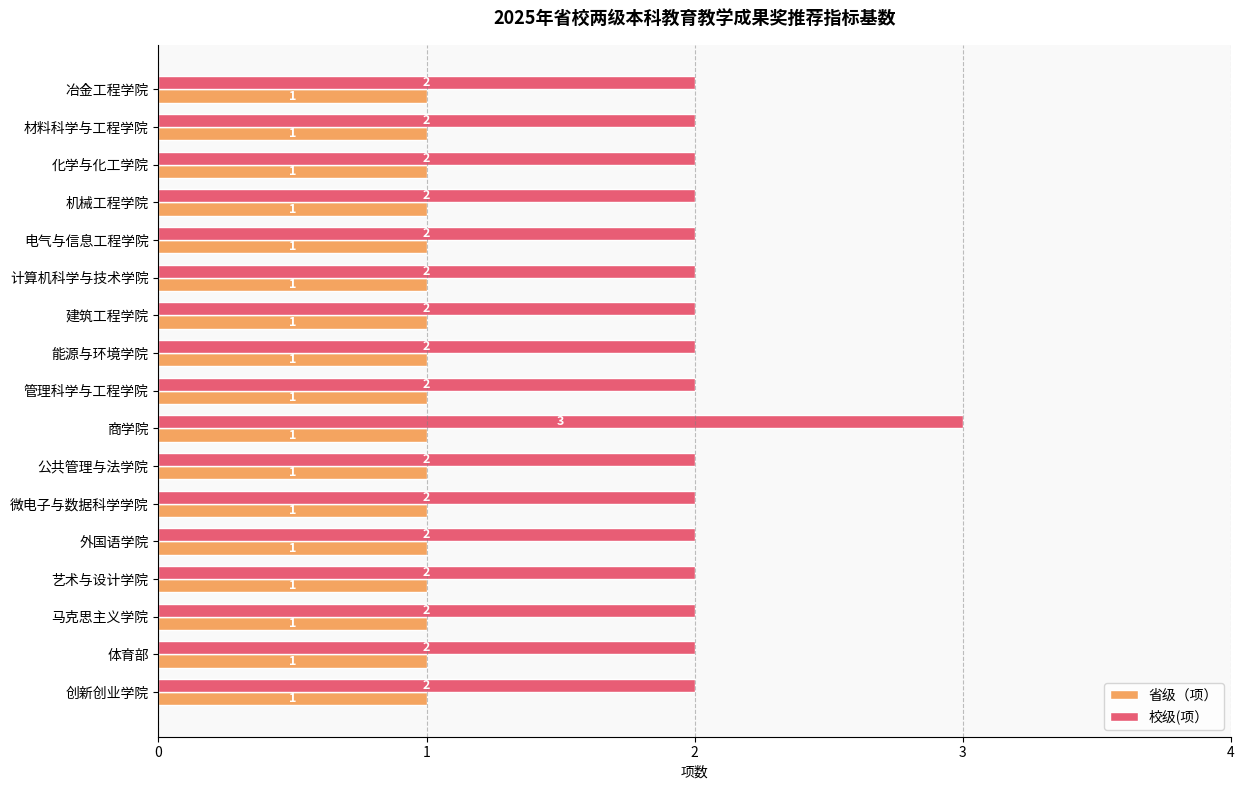

Rank the series by their maximum value, from highest to lowest.

校级(项）, 省级（项）